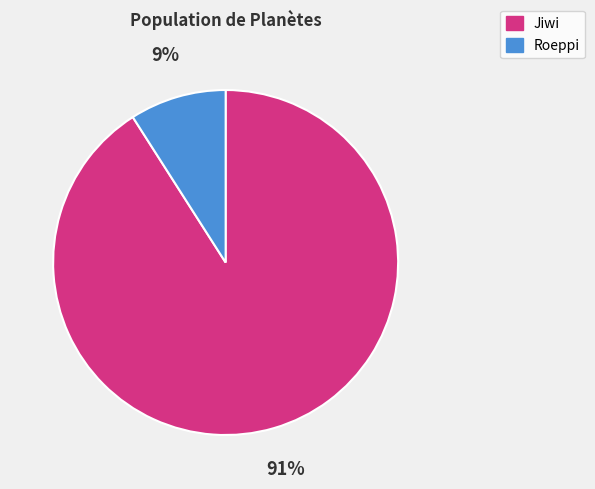

What percentage is the Jiwi slice, to the nearest percent?

91%